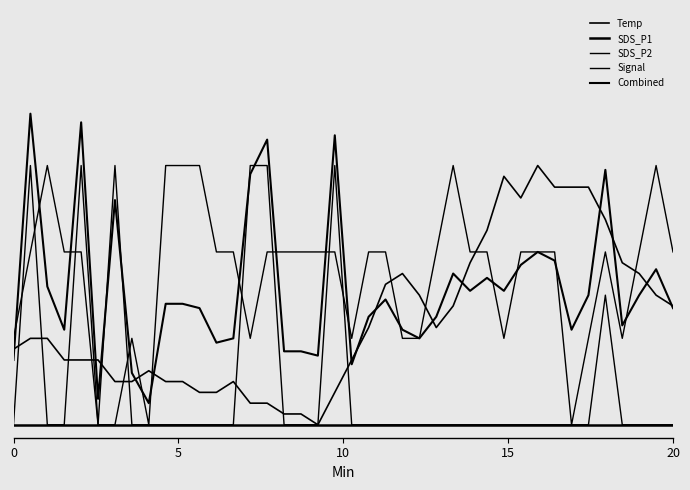

What is the difference between the maximum and minimum values in the Combined series?

1.1